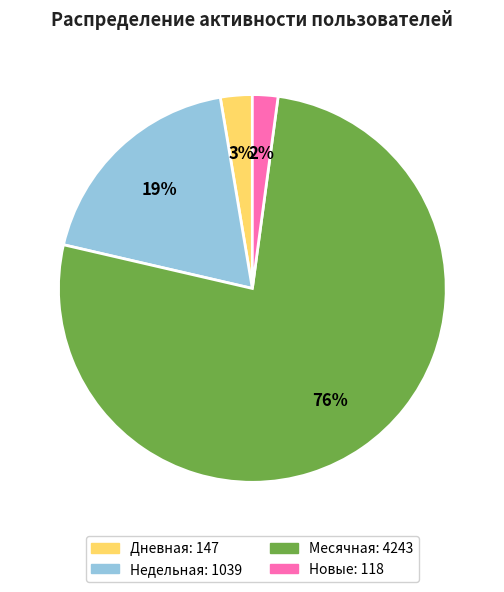

Do Новые and Месячная together represent more than half of the pie?

Yes